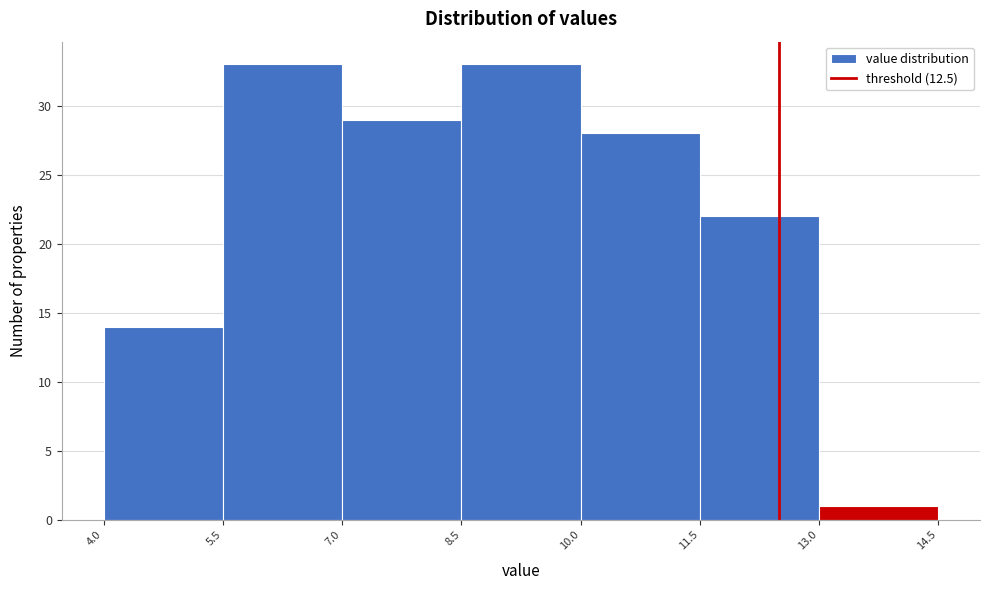

What is the height of the bar covering 10.0 to 11.5 on the x-axis? The values are not printed on the chart, so give them approximately, as read against the axis.

28